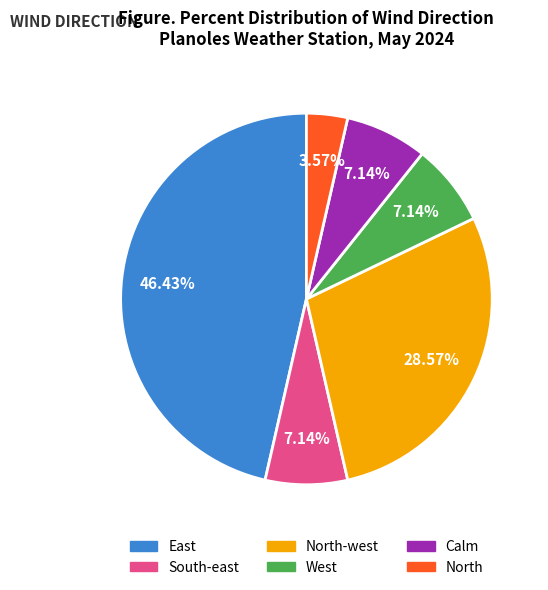

Does any single category account for the majority?

No